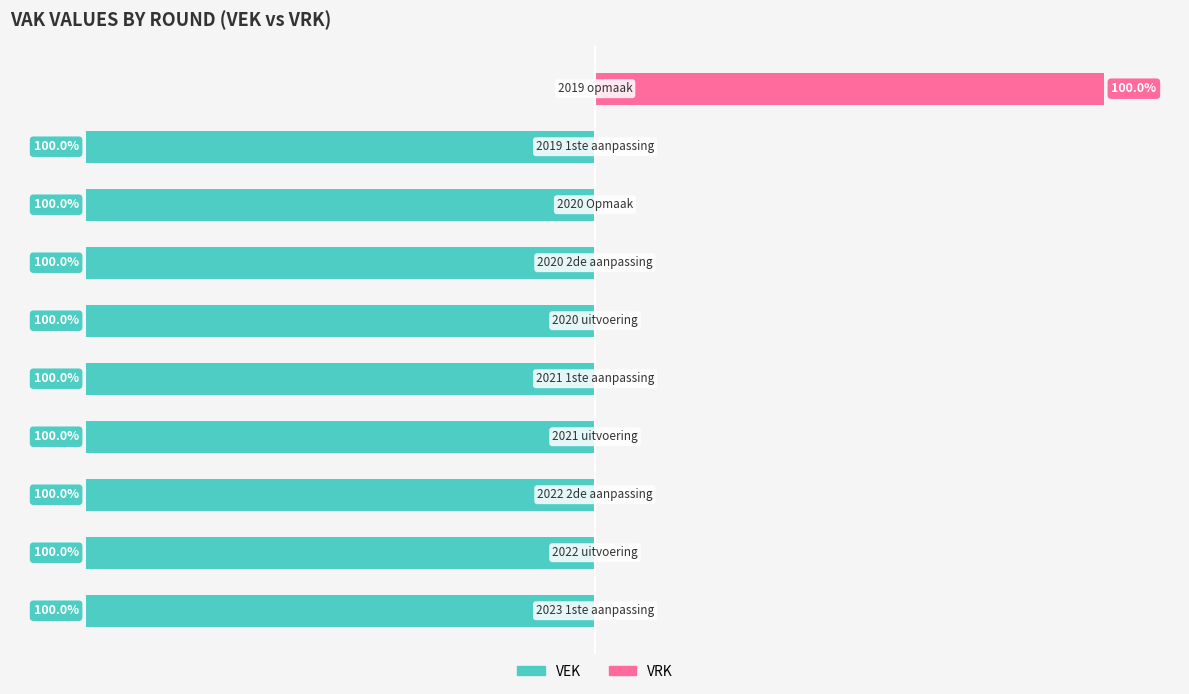

How many series are shown in this chart?

2